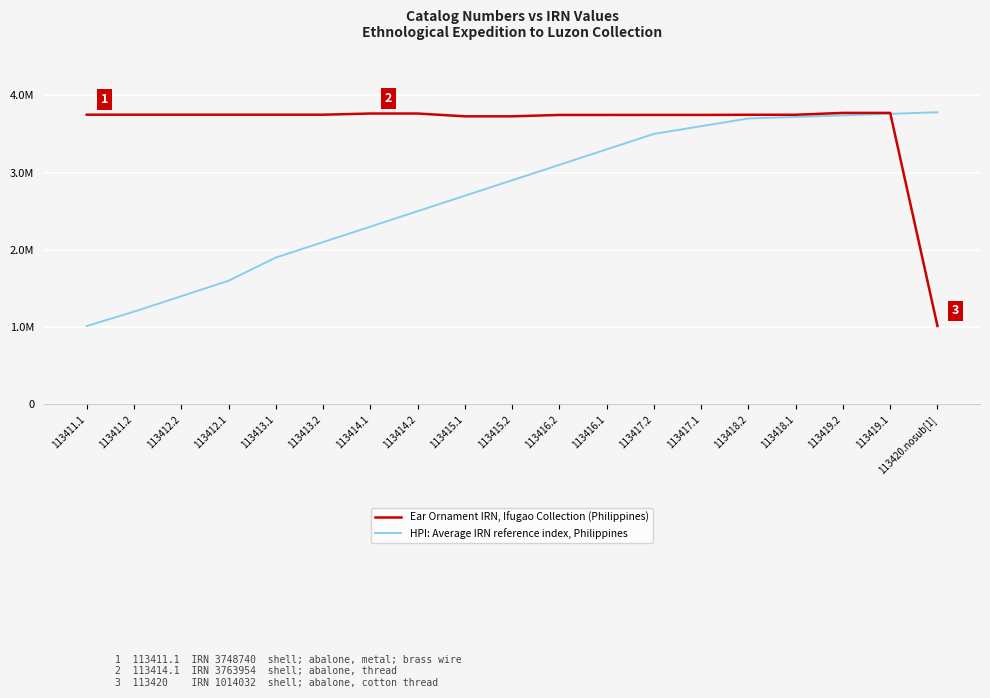

Which series changed the most between 113415.1 and 113416.2?

HPI: Average IRN reference index, Philippines